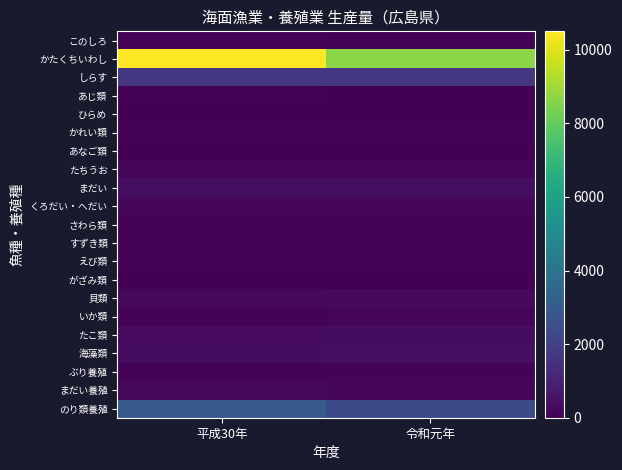

At which label does がざみ類 reach its minimum?

平成30年